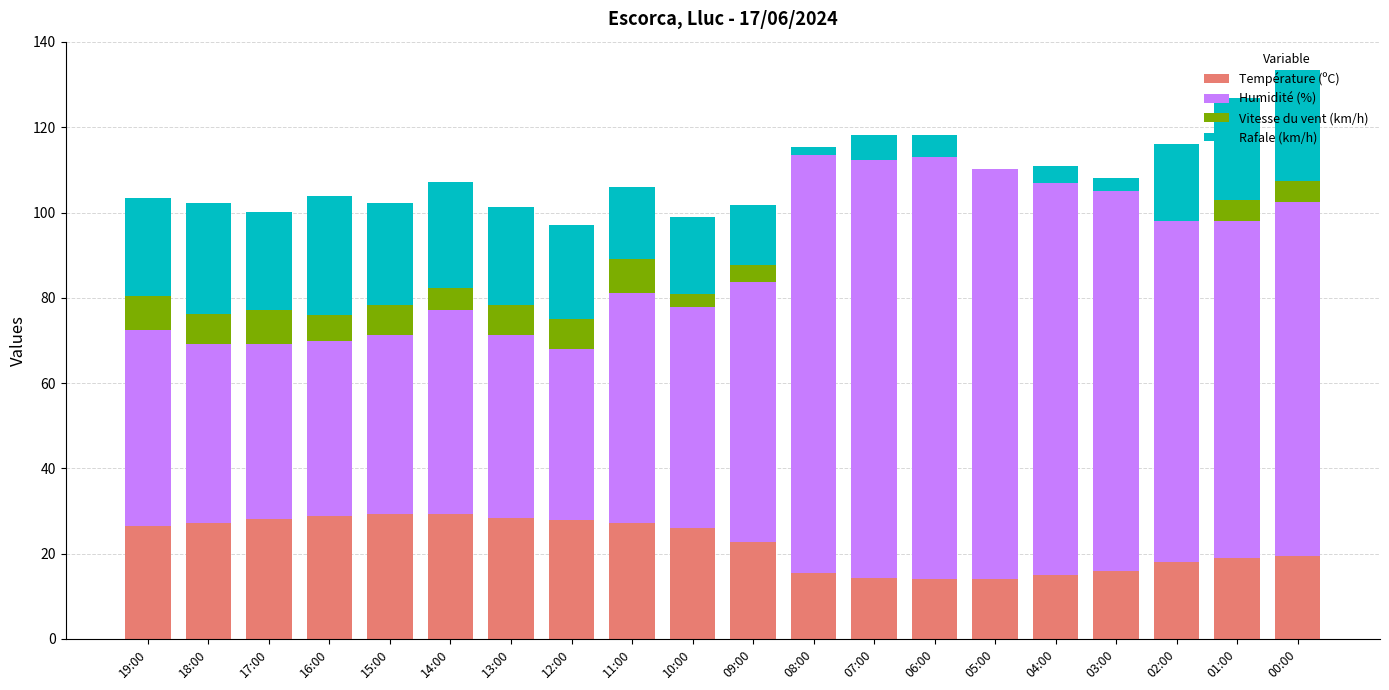

What is the maximum value for Température (ºC)?

29.2